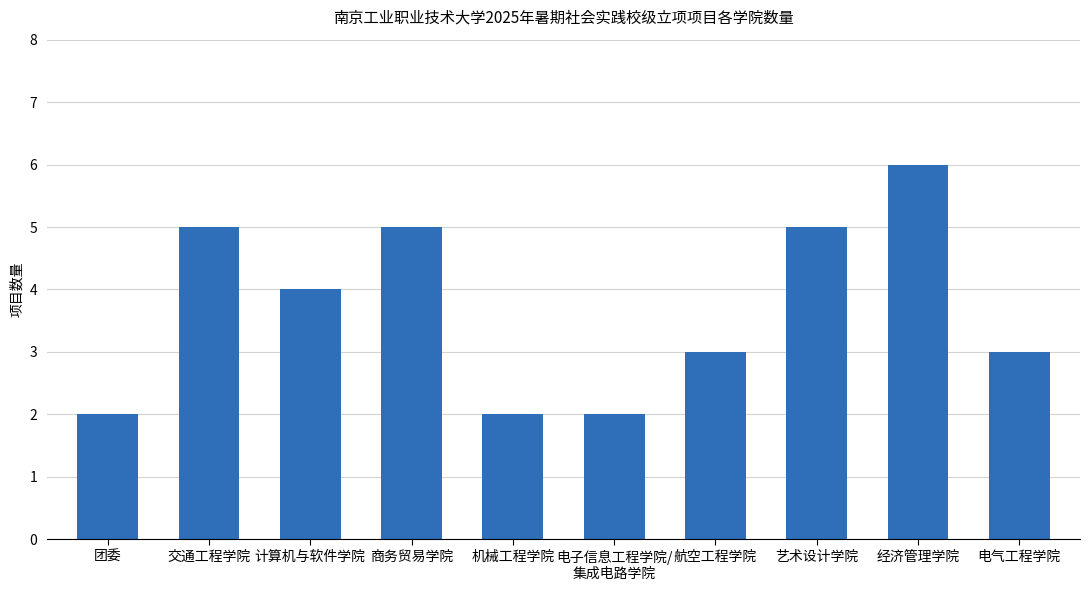

What is the ratio of the value at 交通工程学院 to the value at 艺术设计学院?

1.0